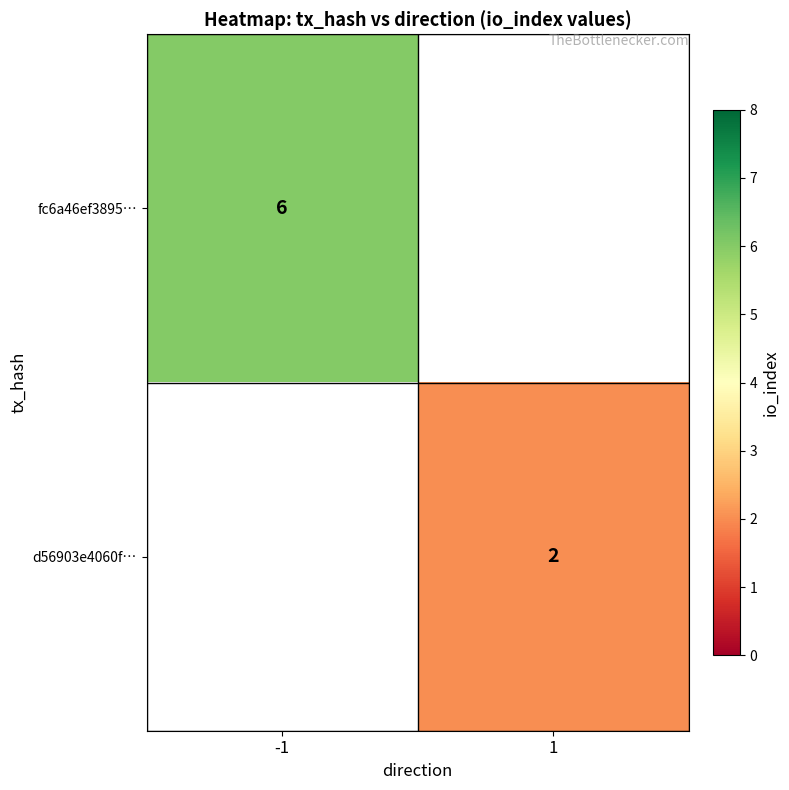

True or false: d56903e4060f… has a value of 1 at 1.

False